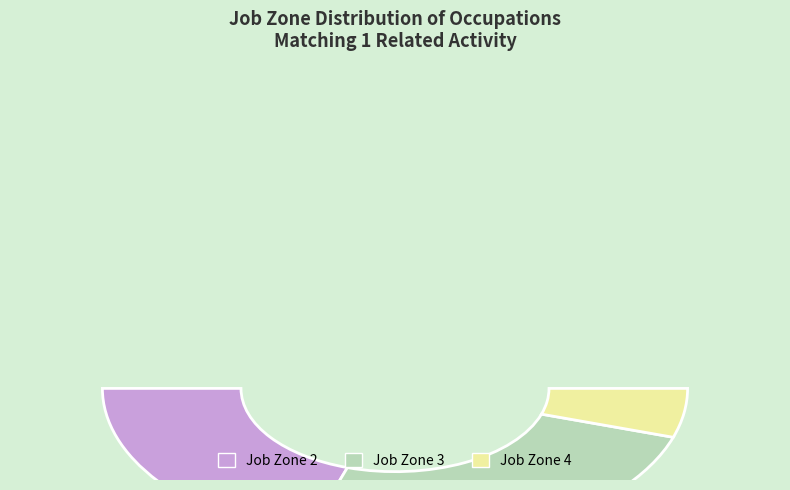

Does Police and Sheriff Patrol account for over 50% of the chart?

No